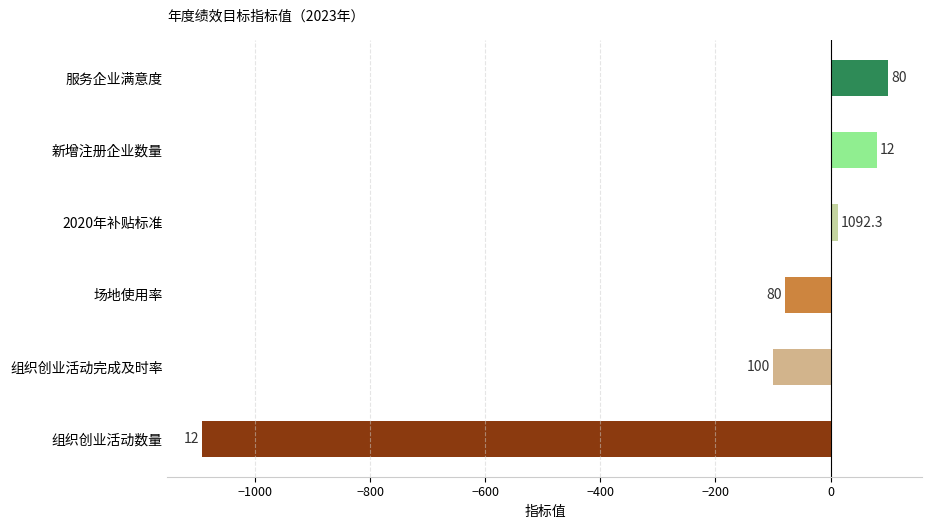

What is the greatest value displayed?

100.0